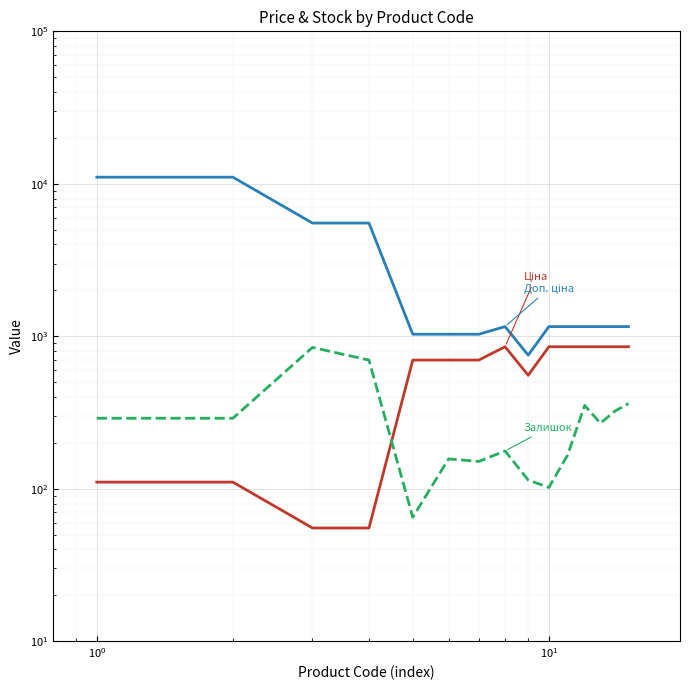

How many series are shown in this chart?

3